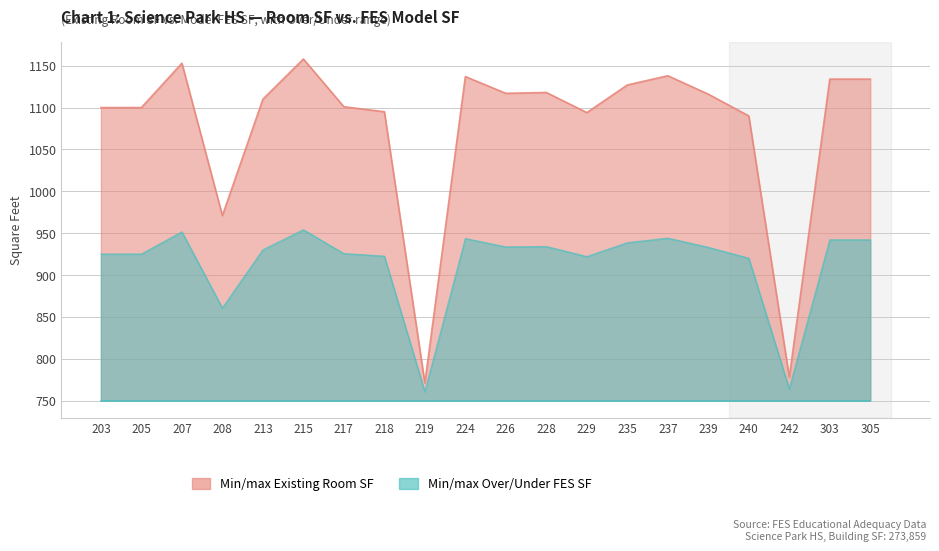

Which series has the largest range (max minus min)?

Existing Room SF